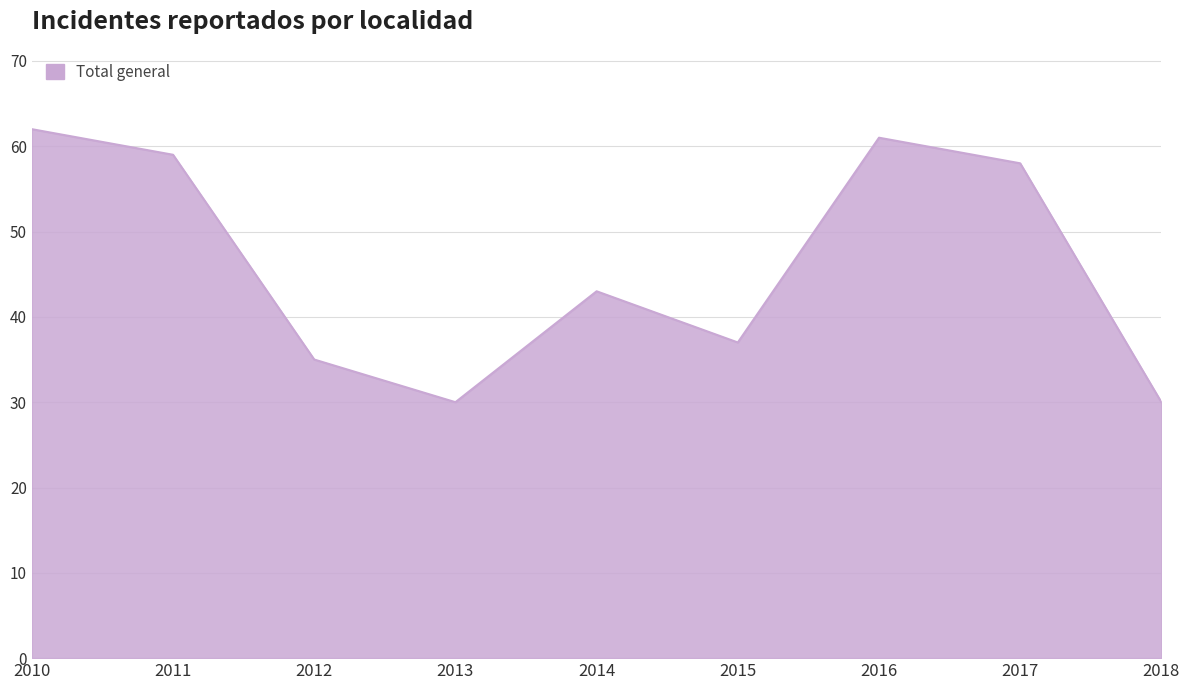

What is the maximum value shown in the chart?

62